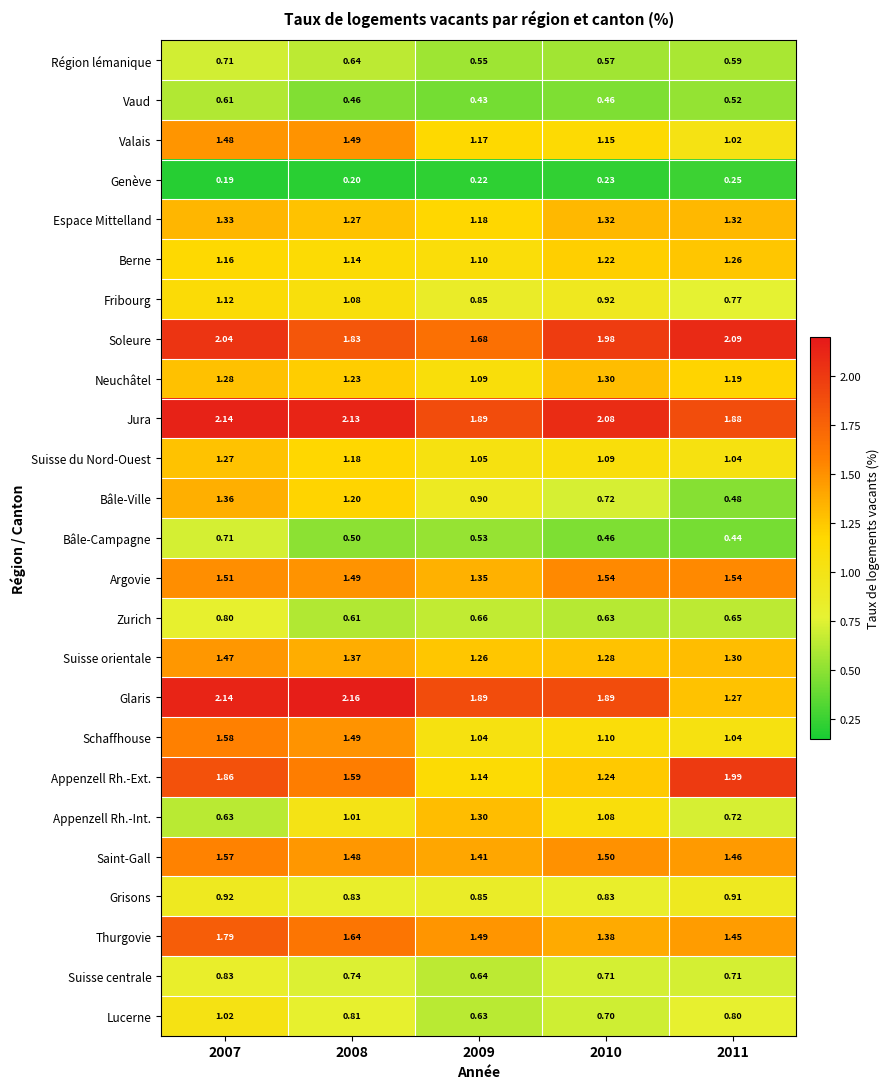

Between 2009 and 2011, which series saw the biggest shift?

Appenzell Rh.-Ext.